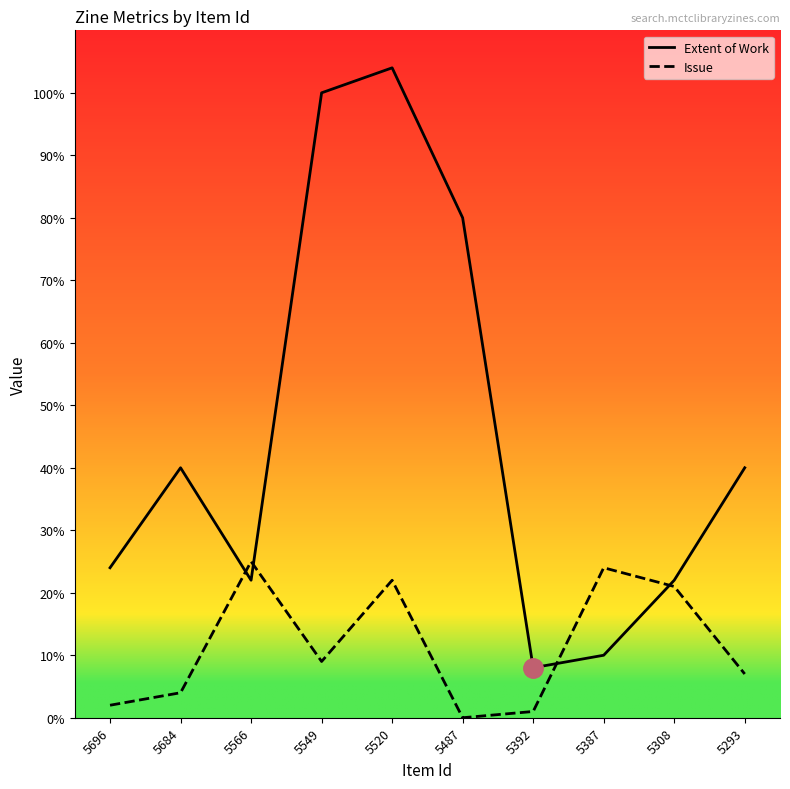

Which category has the lowest value across all series?

5487